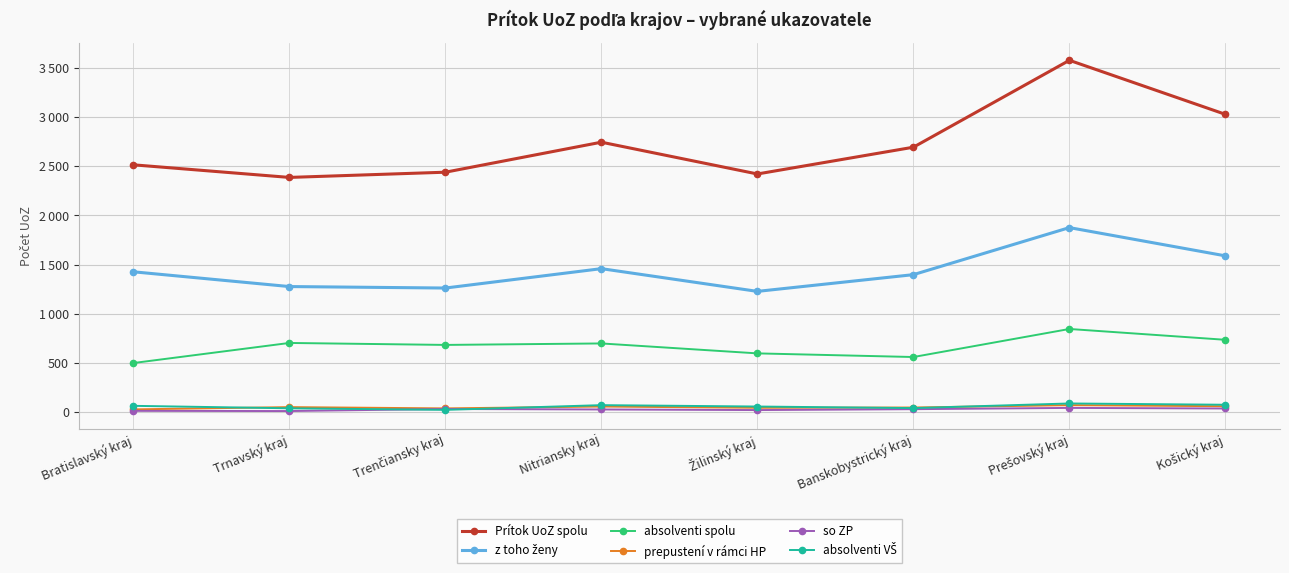

What is the difference between the second highest and second lowest values in the absolventi VŠ series?

36